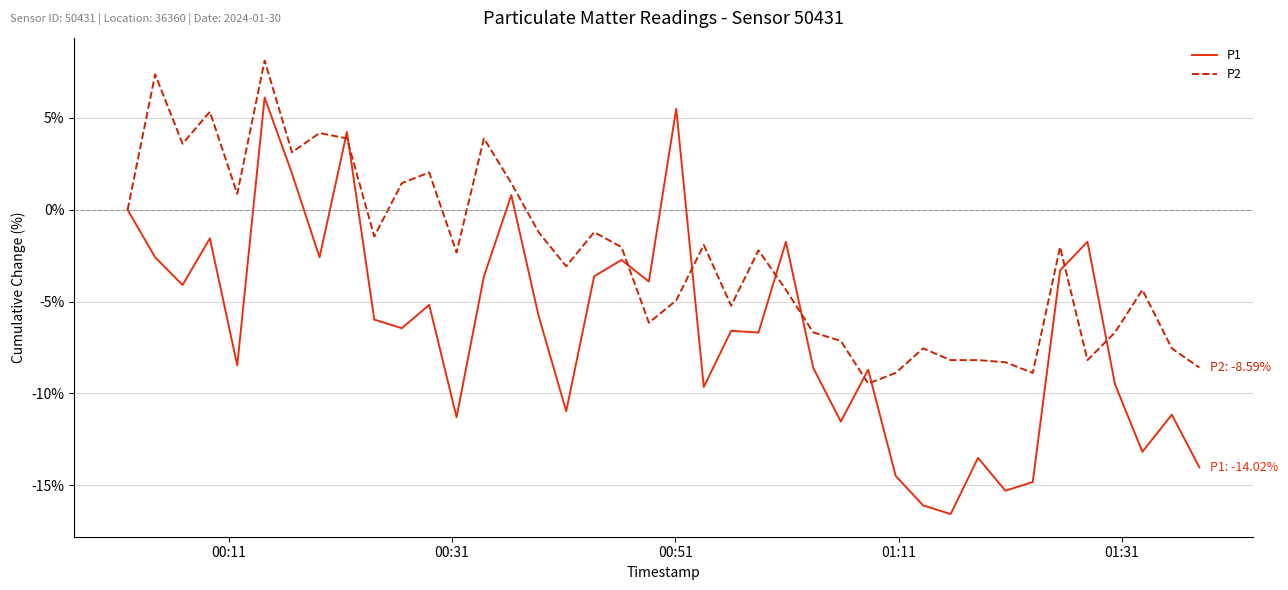

What is the sum of all P2 values?

-101.4